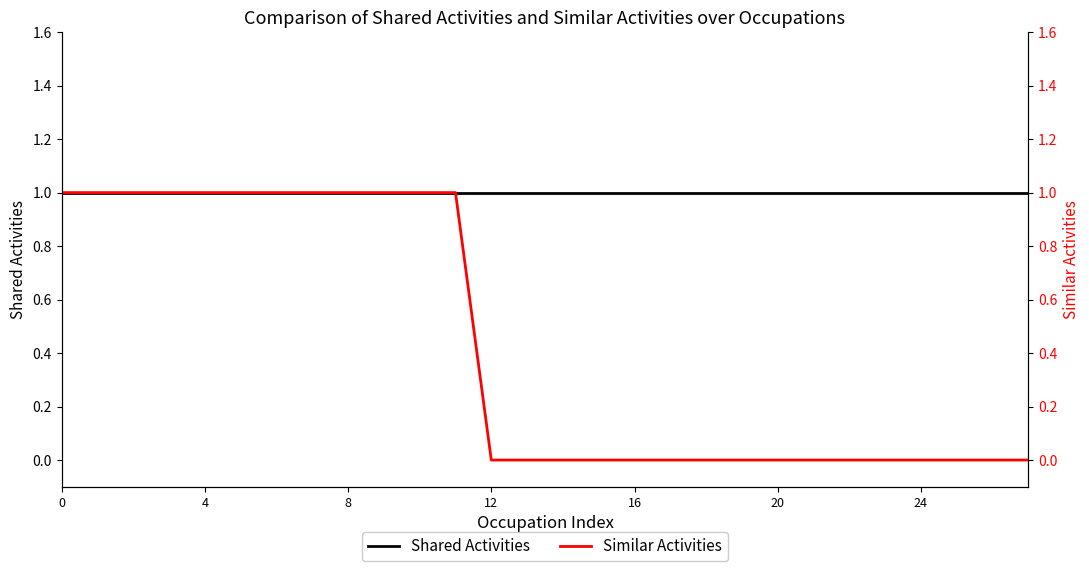

Which series changed the most between 16 and 17?

Similar Activities